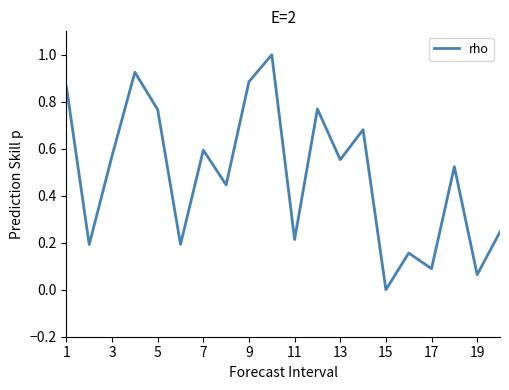

What is the difference between the maximum and minimum values?

1.0